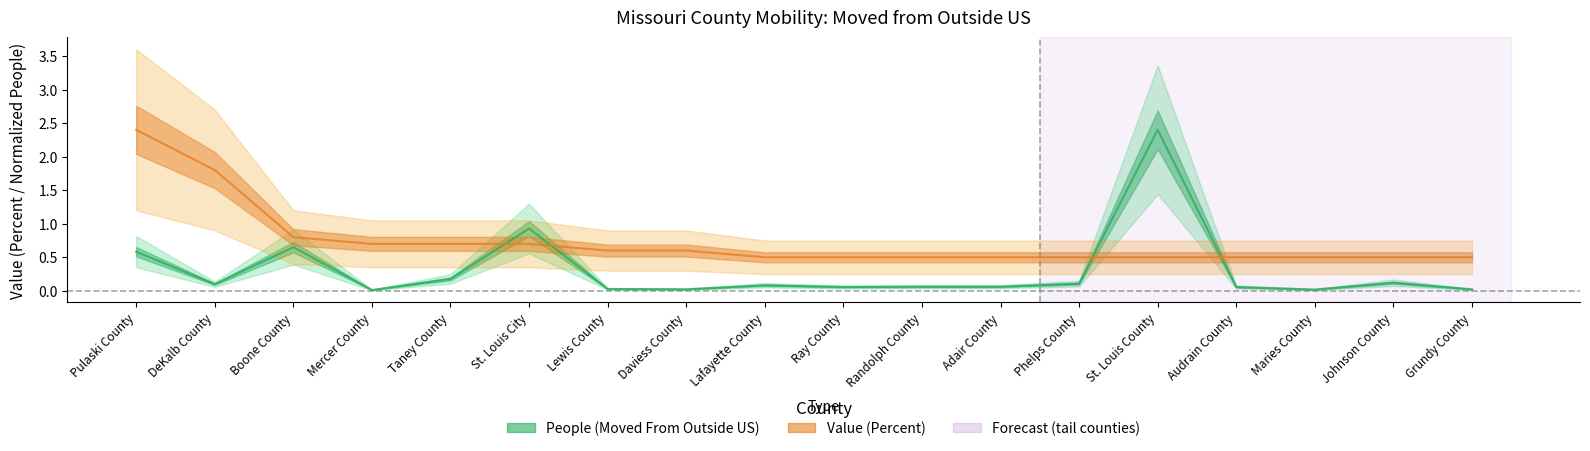

Which series changed the most between DeKalb County and Mercer County?

Value (Percent)